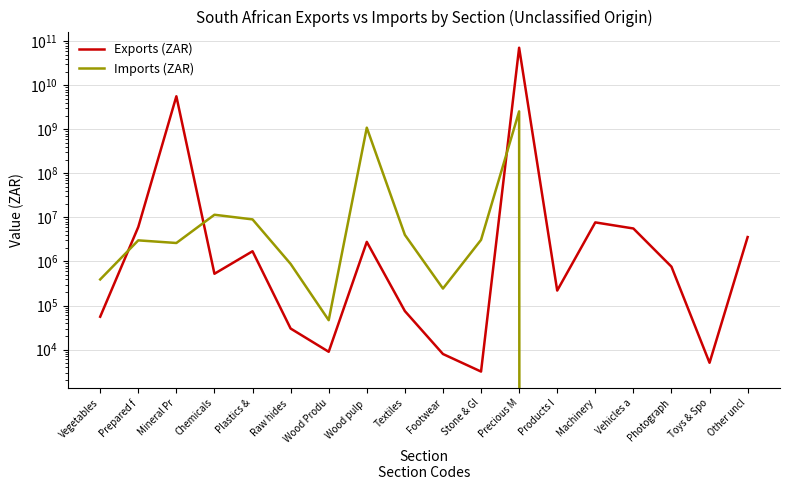

How many interior local valleys does the Imports (ZAR) series have?

3